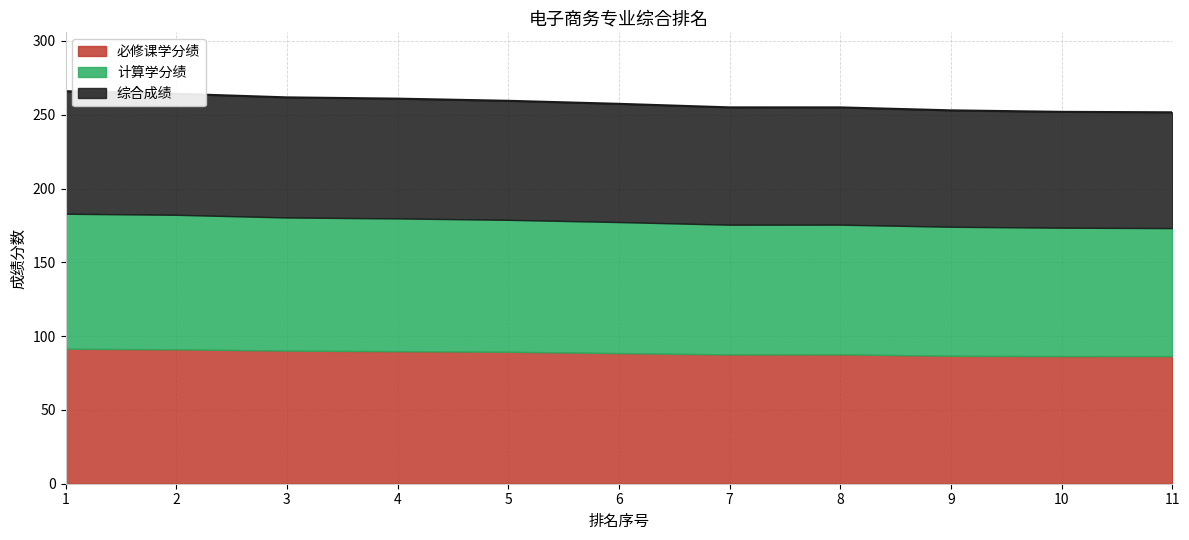

What is the total value across all series at 1?

266.0